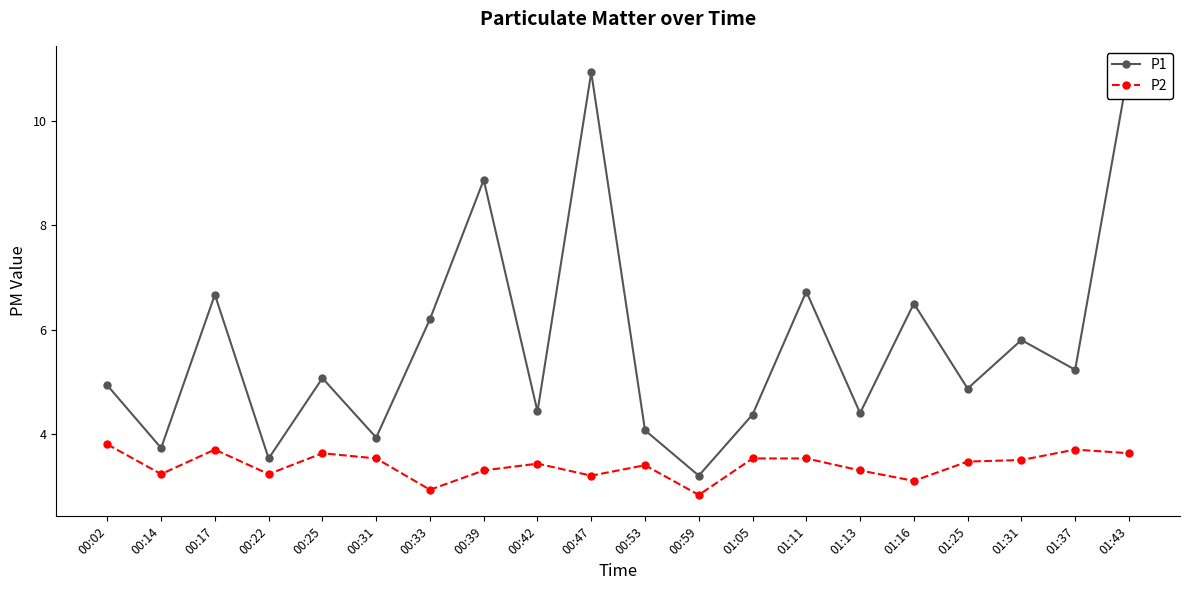

Rank the series by their maximum value, from lowest to highest.

P2, P1